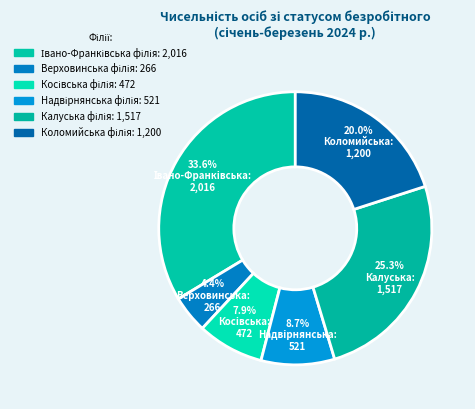

How many slices are in this pie chart?

6